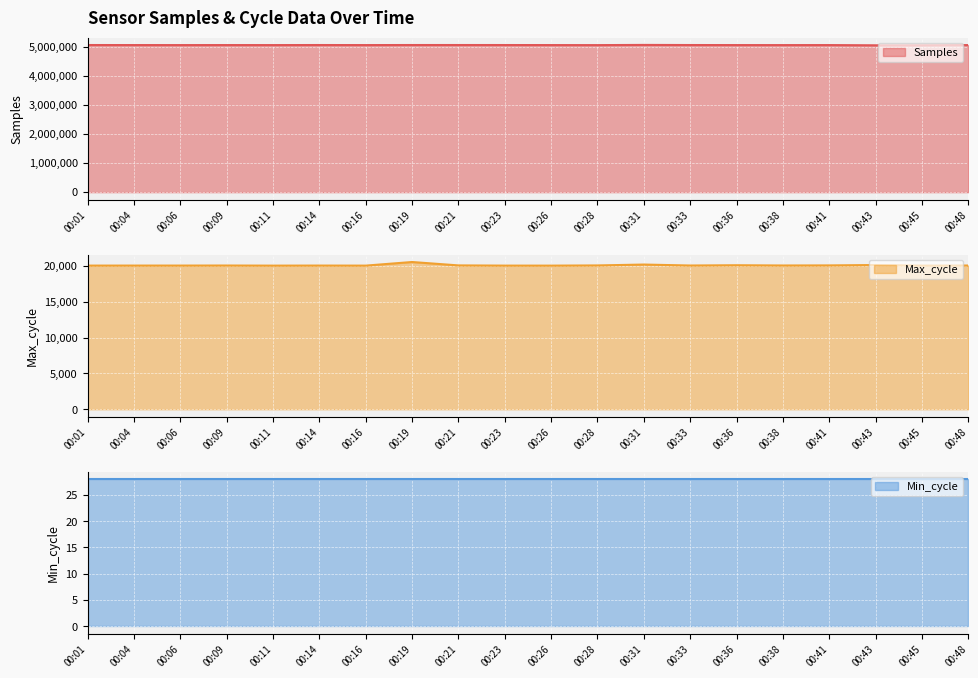

At which category does the chart reach its minimum across all series?

00:11